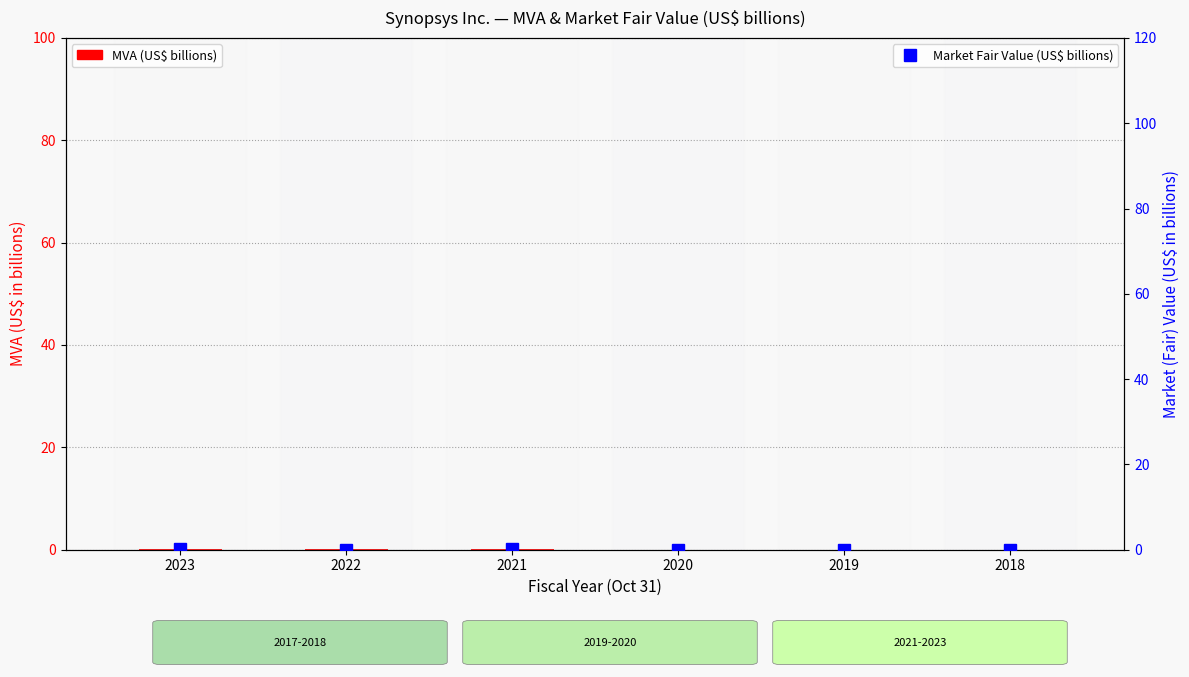

At how many categories does at least one series exceed 0?

6